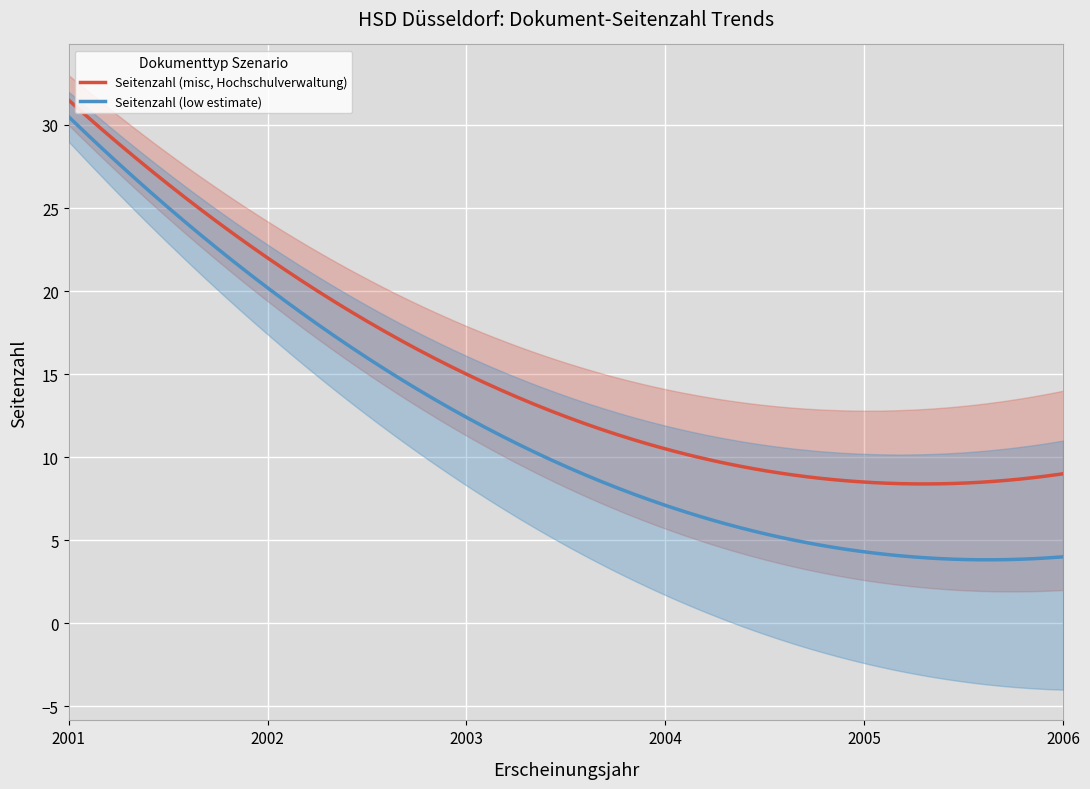

What is the change in value from 2001 to 2002?

-10